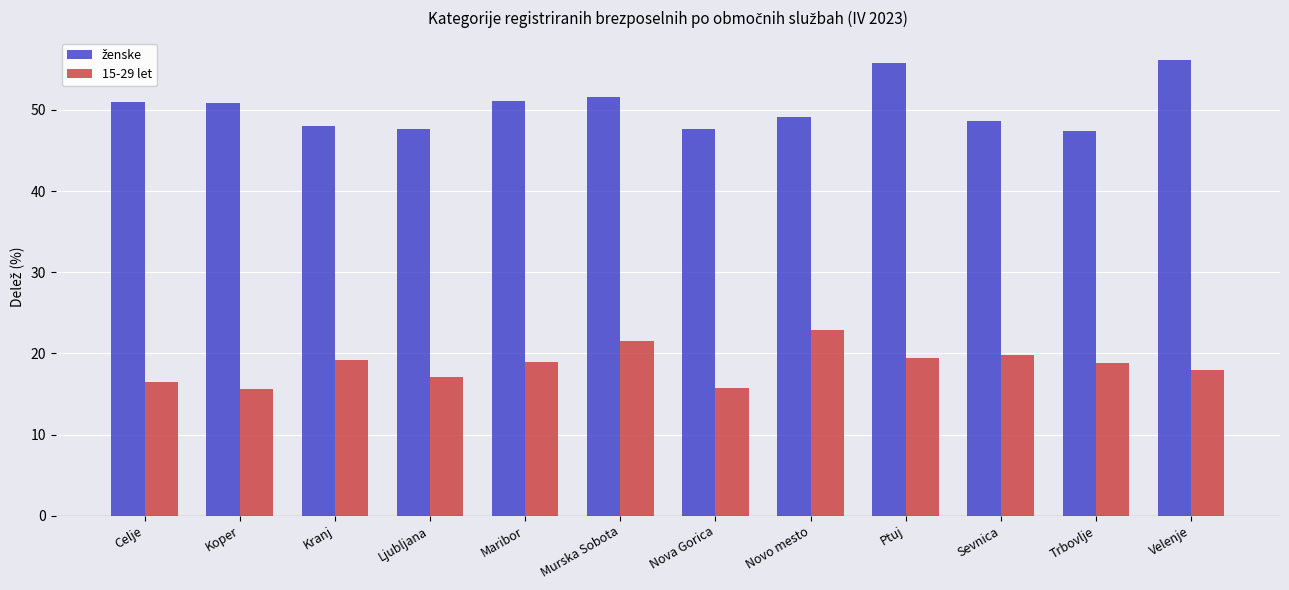

What is the total value across all series at Nova Gorica?

63.3